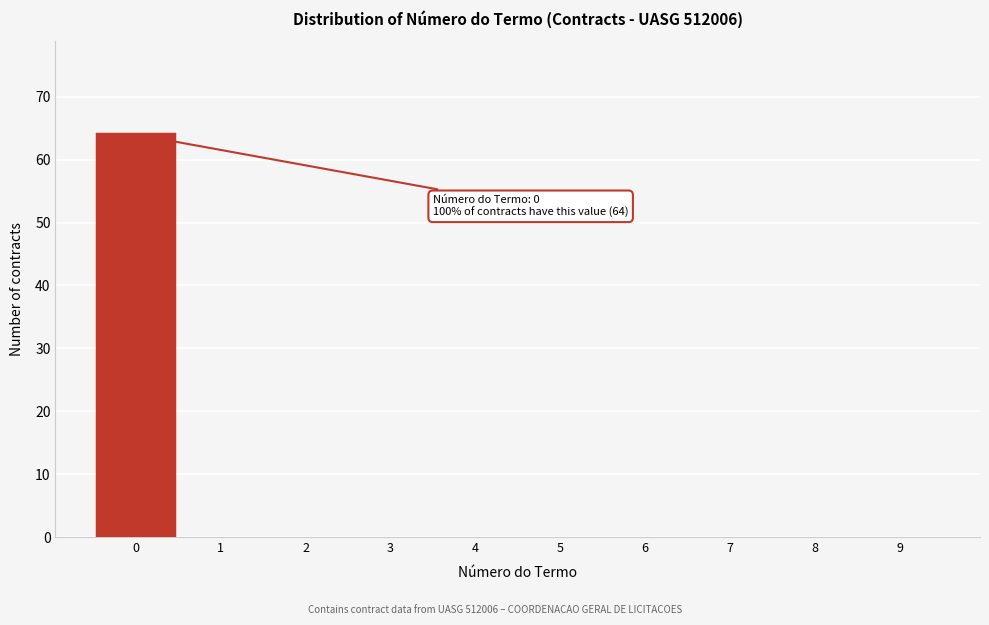

Reading right to left, transcribe all the data shown in this chart.

9=0	8=0	7=0	6=0	5=0	4=0	3=0	2=0	1=0	0=64